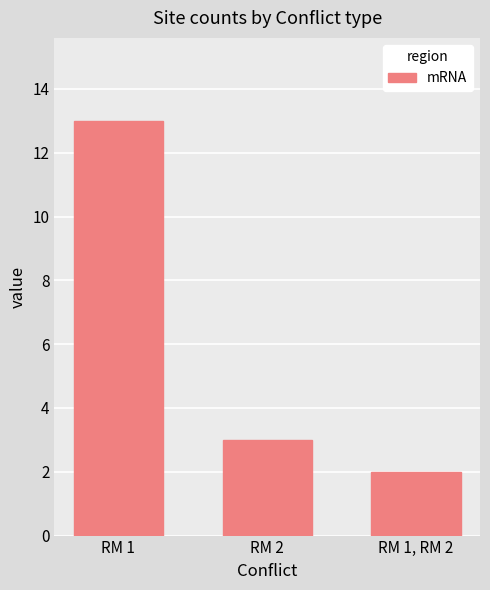

At which category does the chart reach its peak across all series?

RM 1